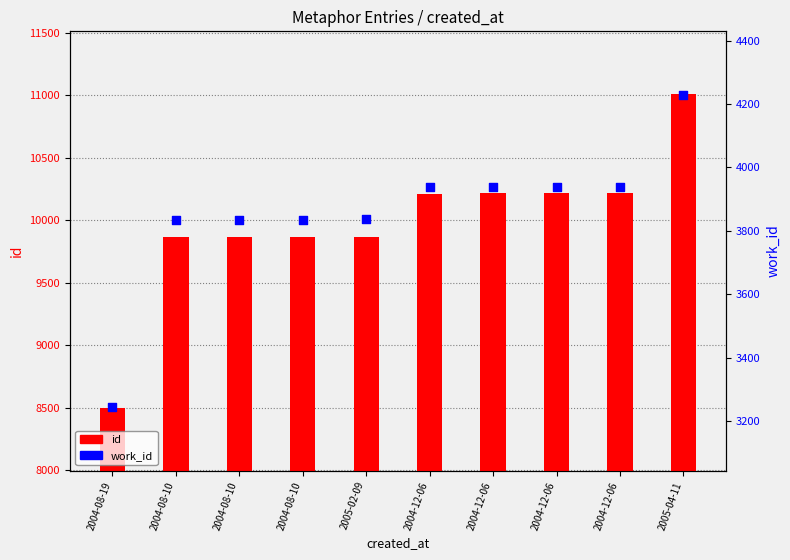

At how many categories does at least one series exceed 5651?

10